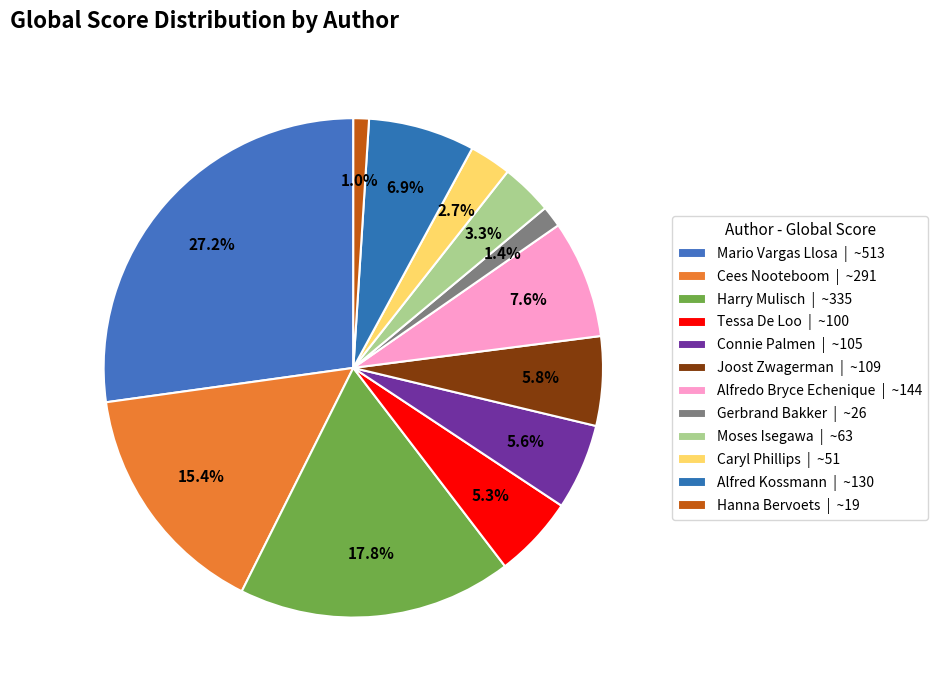

What is the ratio of the value at Connie Palmen to the value at Harry Mulisch?

0.3